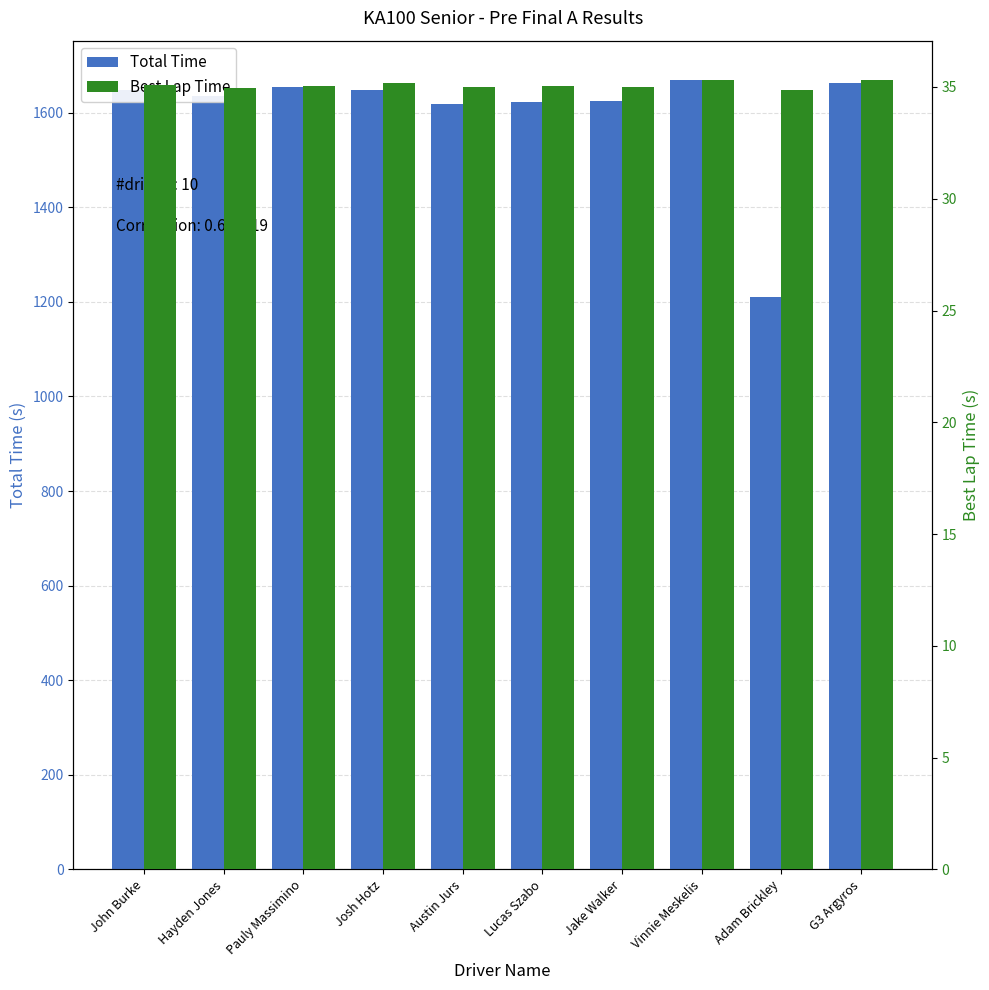

At which label does Best Lap Time reach its peak?

Vinnie Meskelis